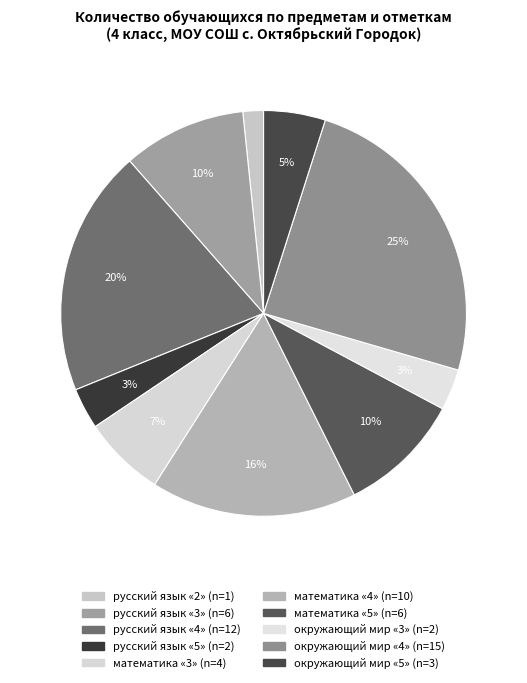

Which slice is the smallest?

русский язык «2»